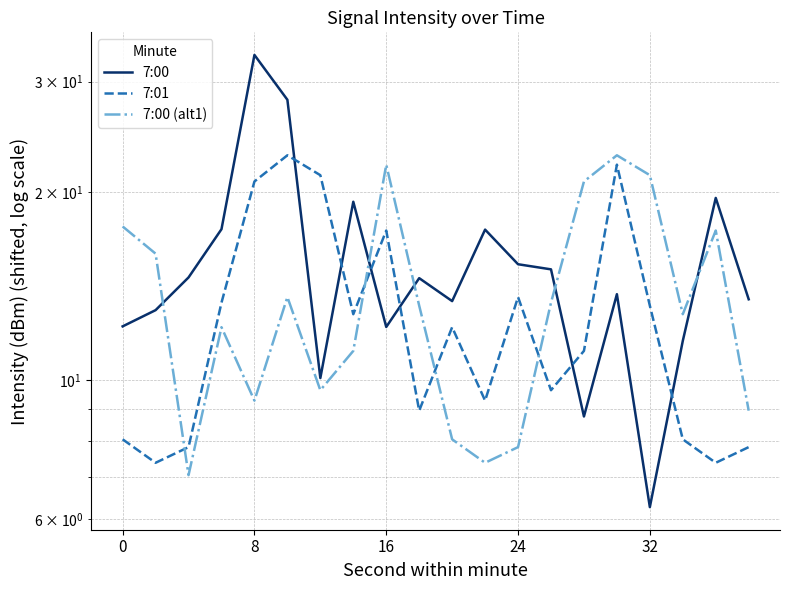

What is the value of the 7:00 point at the 19th from the left?

19.6